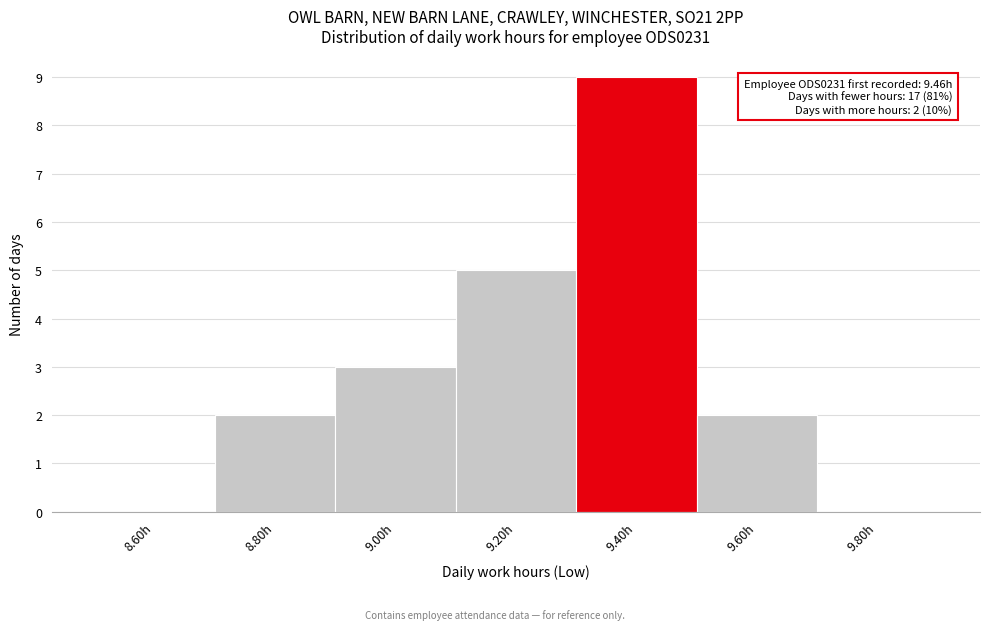

Which range on the x-axis has the tallest bar?

9.3 to 9.5